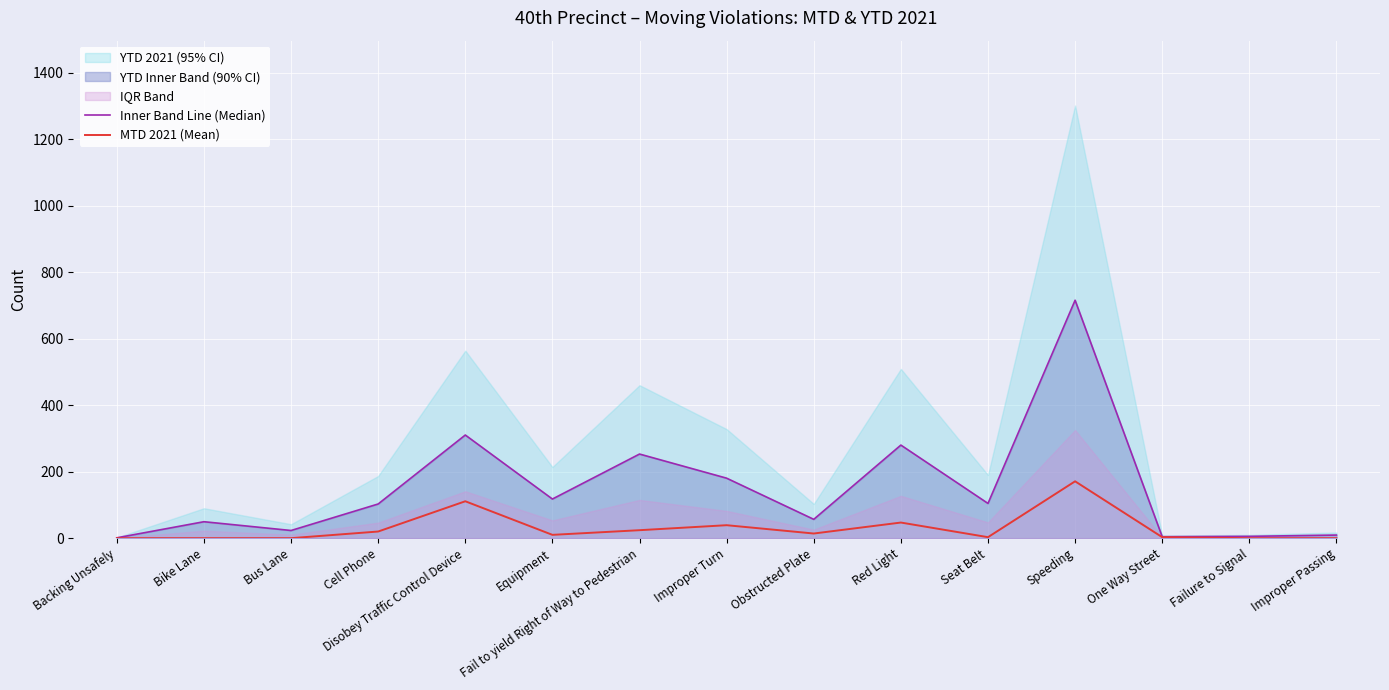

At which label is MTD 2021 (Mean) closest to 85?

Disobey Traffic Control Device